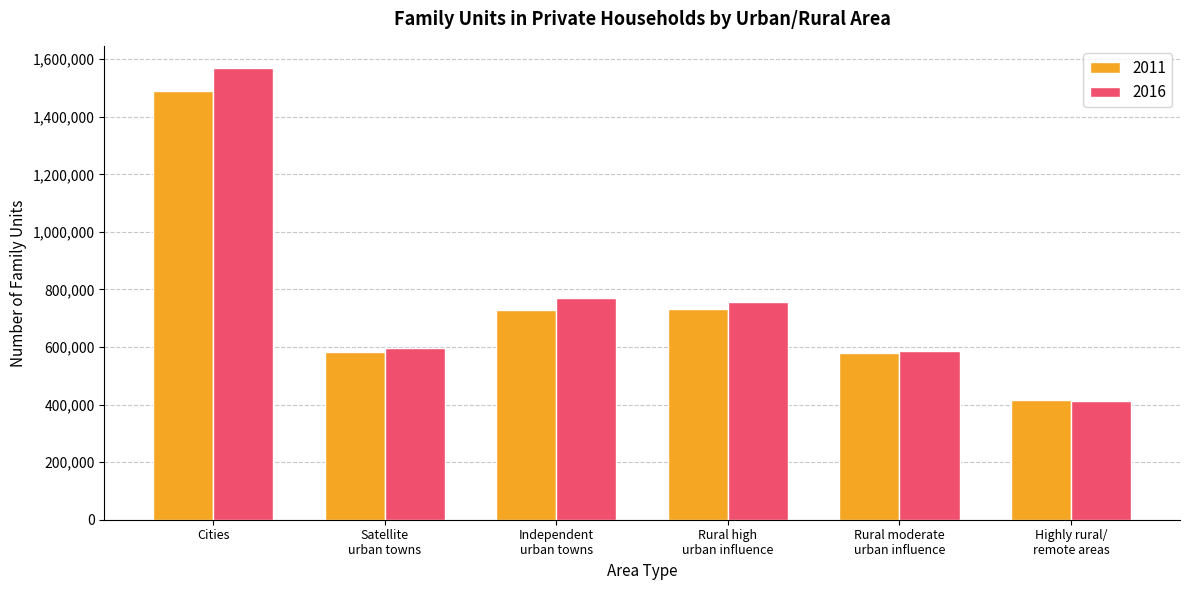

At which label does 2016 reach its minimum?

Highly rural/
remote areas